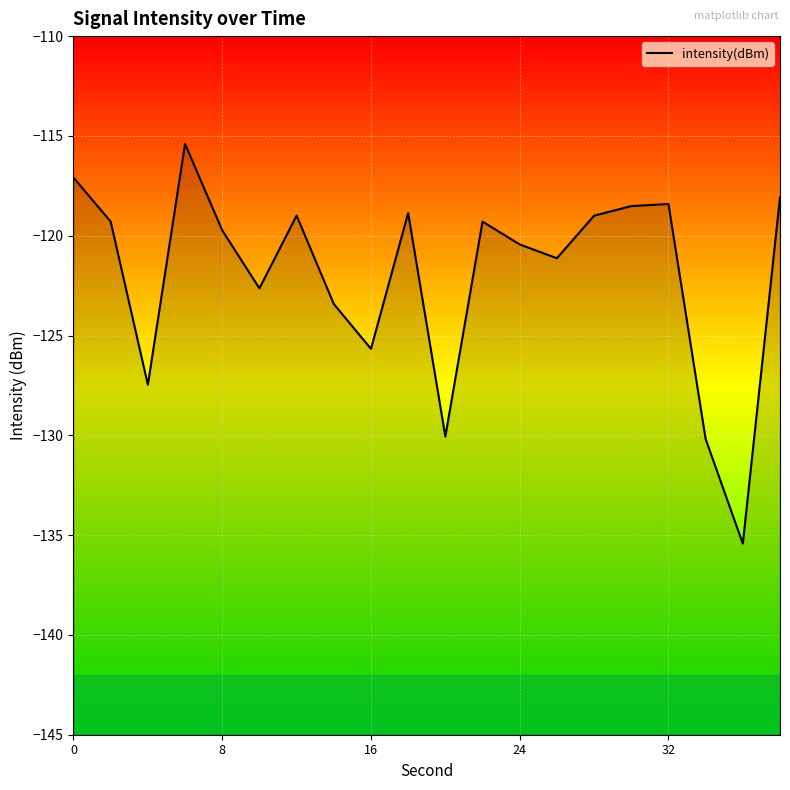

Where is the data nearest to the value -125?

16